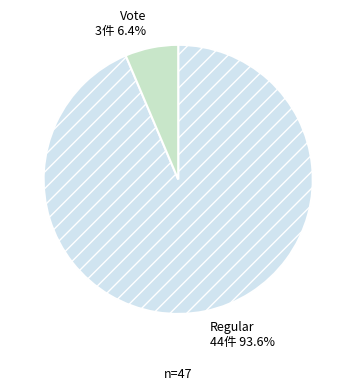

Is it true that Regular is 94% of the pie?

True